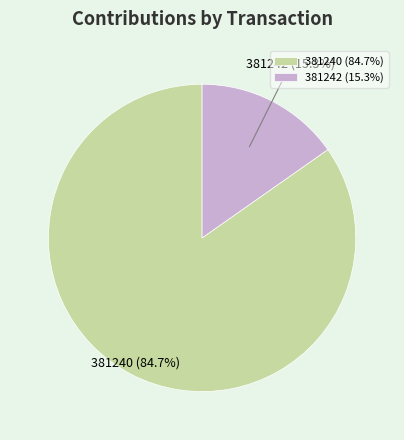

What percentage is NOT represented by 381240?

15.3%